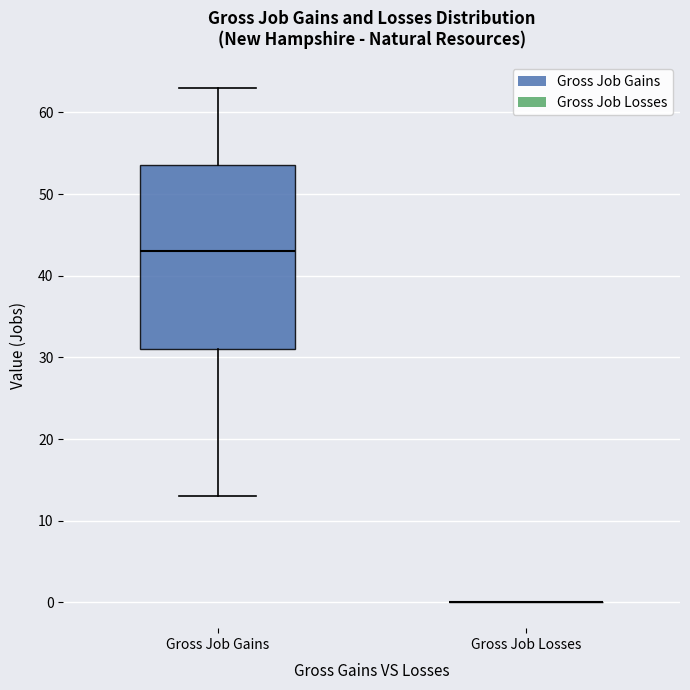

Reading left to right, read every box against the y-axis: the position of its median line, the range the box covers, and the ends of its whiskers. The values are not printed on the chart, so give them approximately, as read against the axis.

Gross Job Gains: median 43, box 31 to 54, whiskers 13 to 63
Gross Job Losses: box collapsed to a line at 0, whiskers 0 to 0